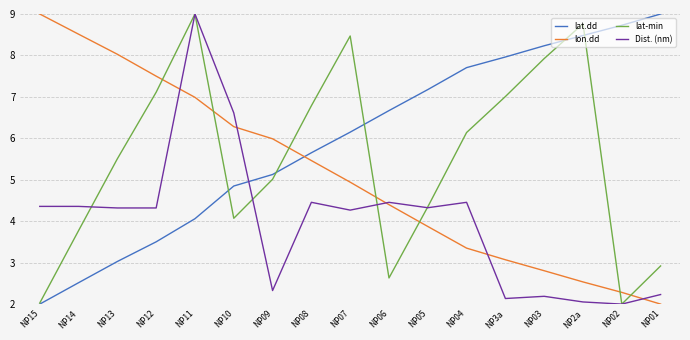

The value of lon.dd at NP06 is 2.9. True or false?

False